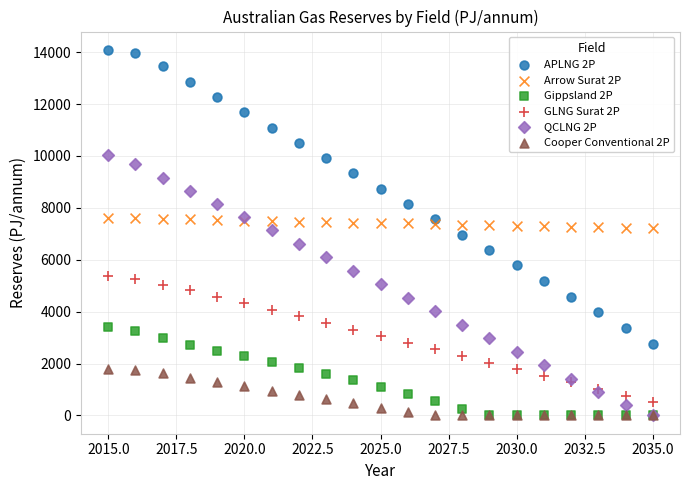

Which series has the largest Y range (max minus min)?

APLNG 2P